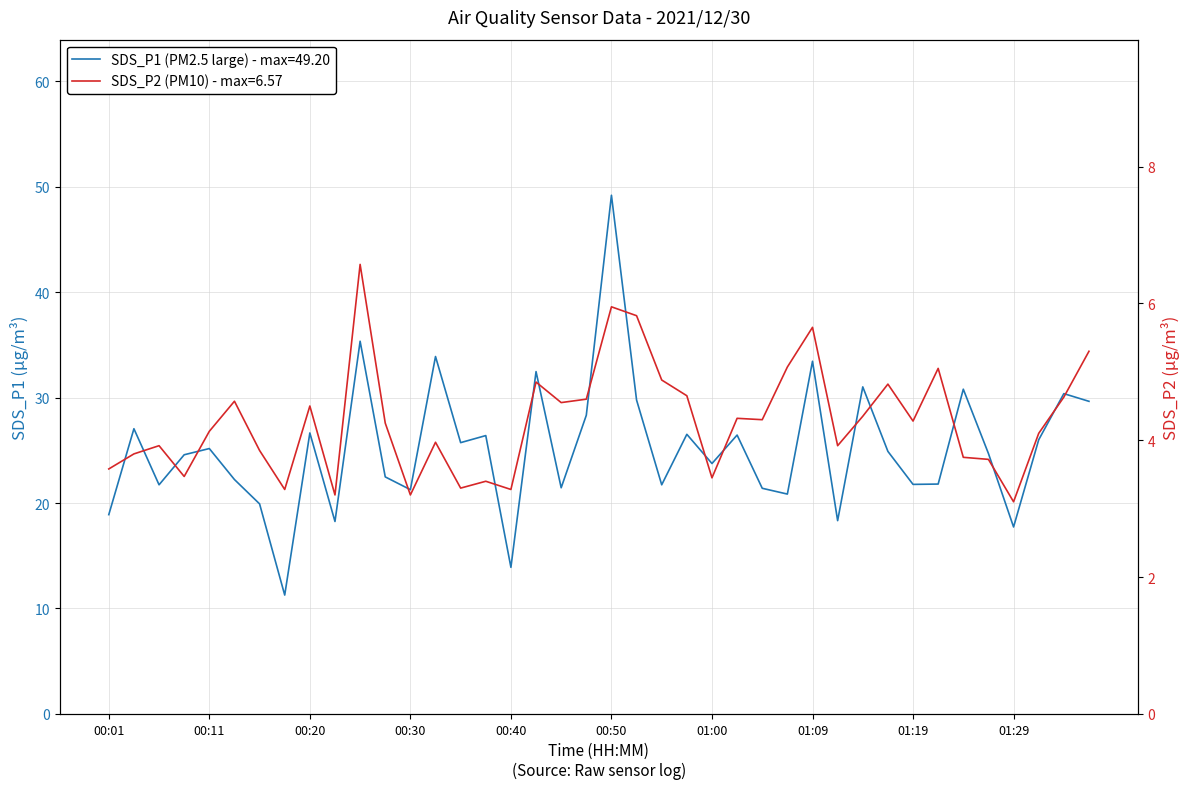

What is the highest value of the SDS_P2 series?

6.6